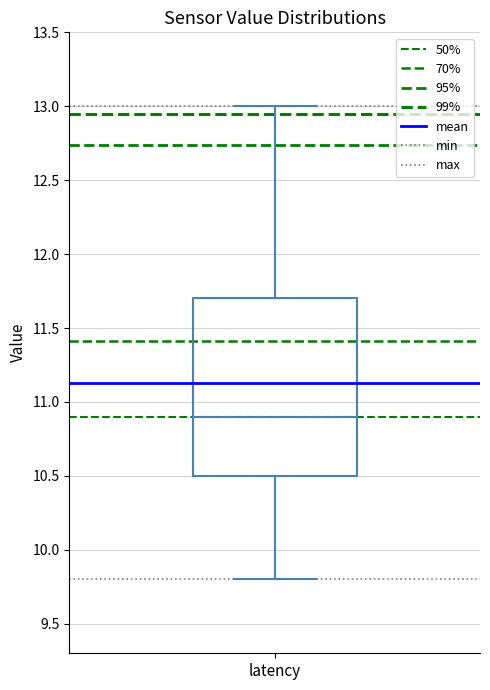

Where is the lower edge of the box for latency on the y-axis? The values are not printed on the chart, so give them approximately, as read against the axis.

10.5